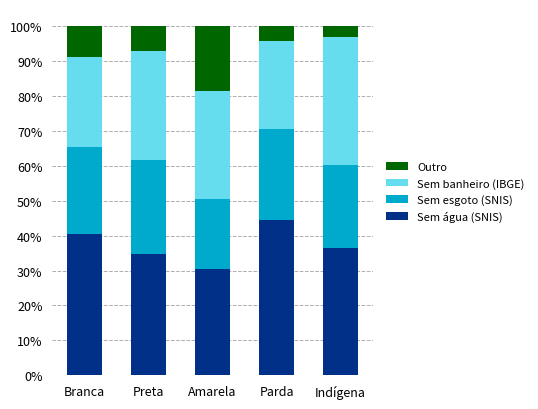

What are all the series names shown in the legend?

Outro, Sem banheiro (IBGE), Sem esgoto (SNIS), Sem água (SNIS)